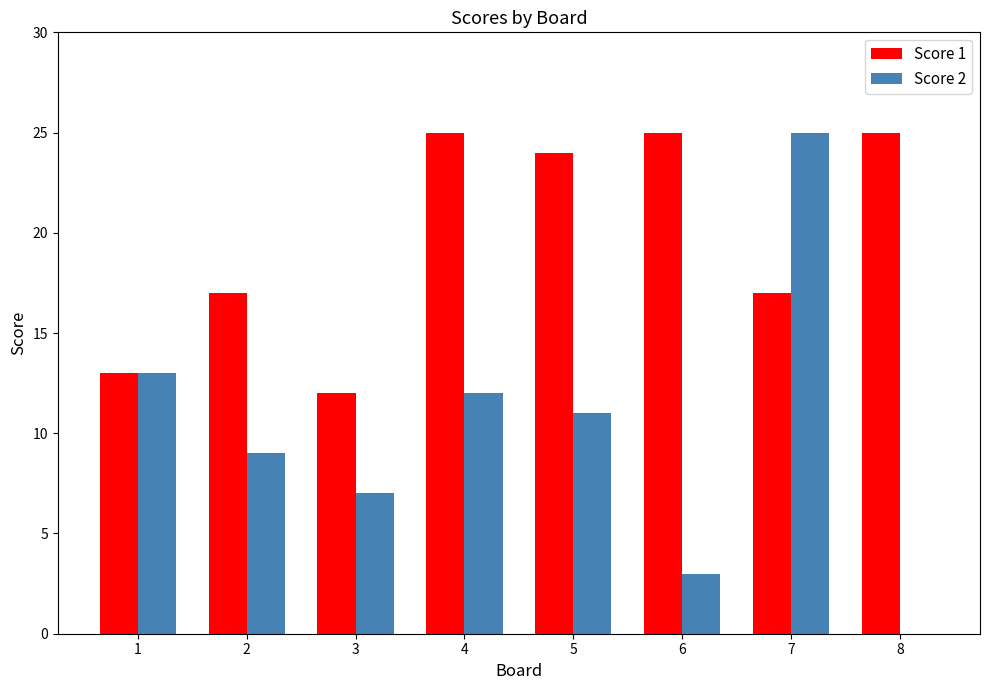

What is the greatest value displayed?

25